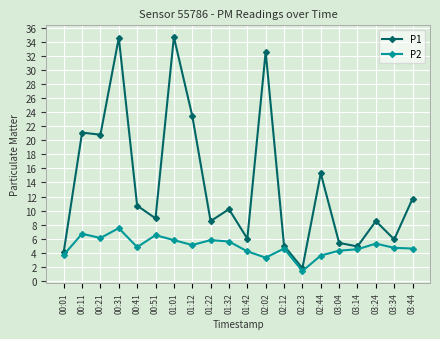

What is the minimum value shown in the chart?

1.4